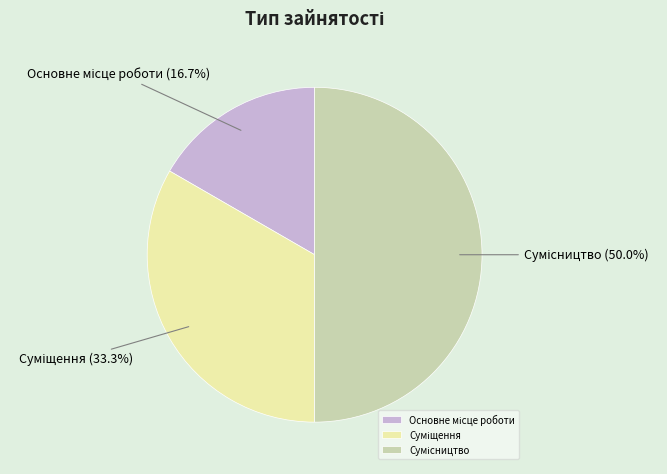

How many segments does this pie chart have?

3